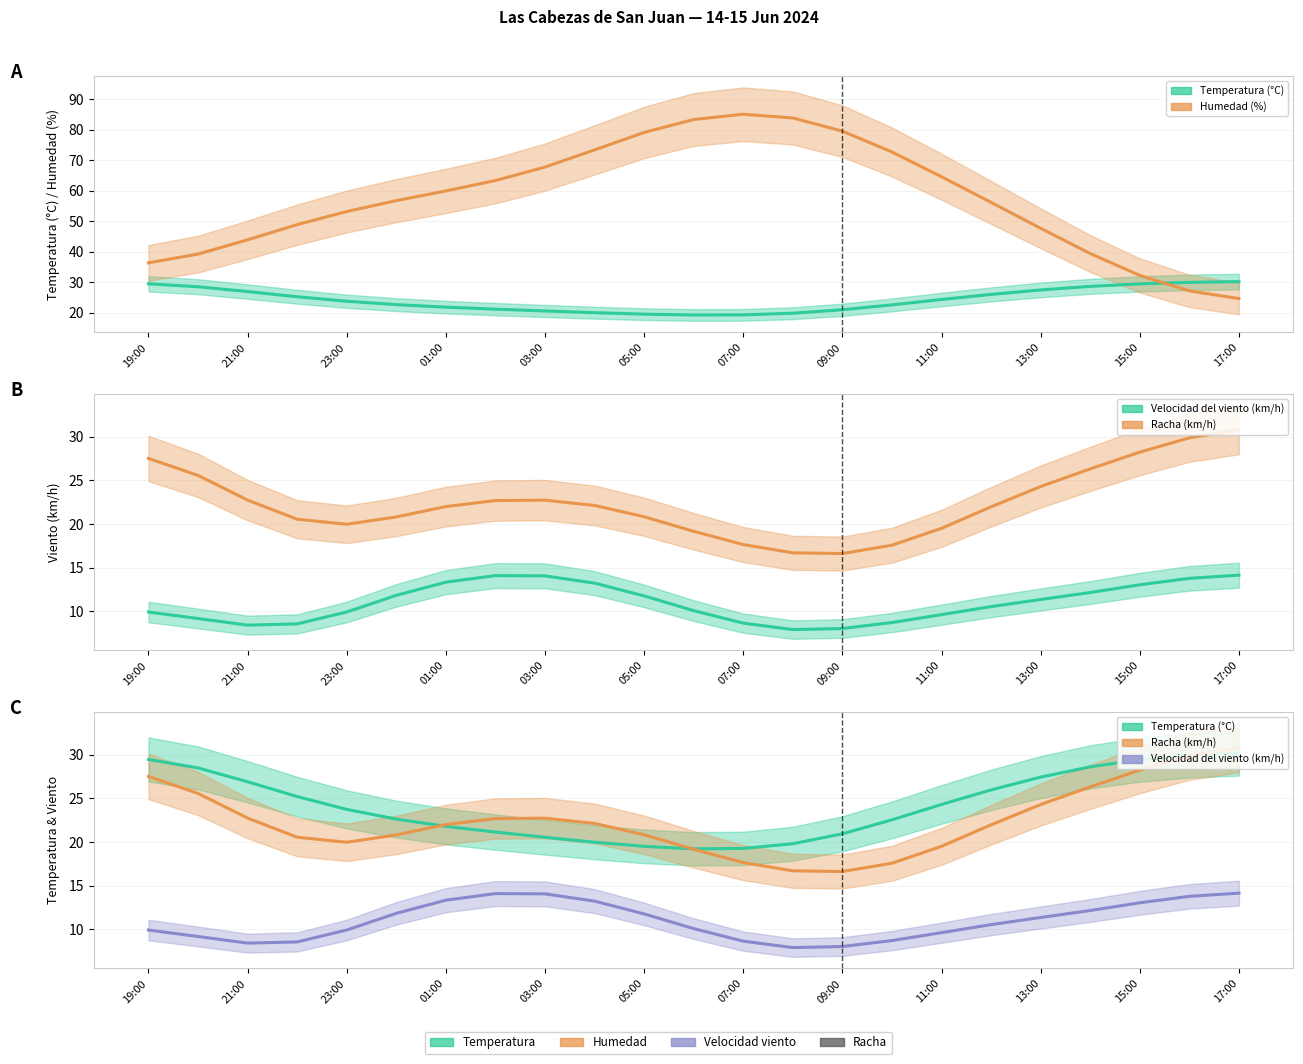

What is the difference between the maximum and minimum values in the Racha (km/h) series?

14.2